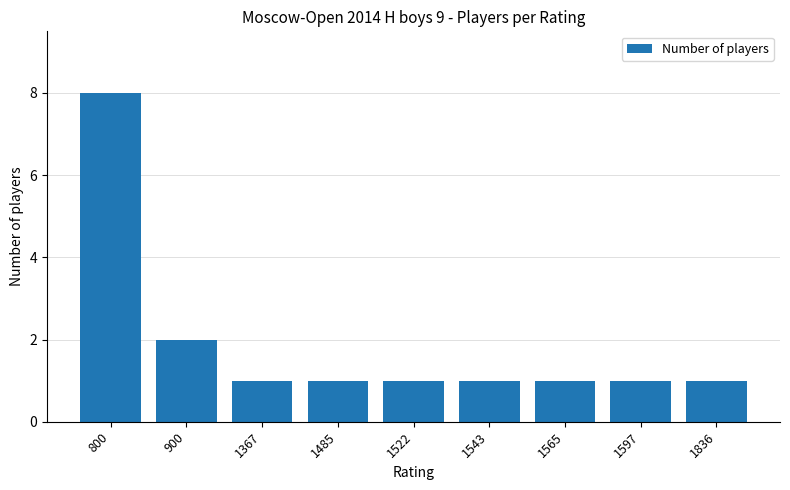

How many bars are there in total?

9